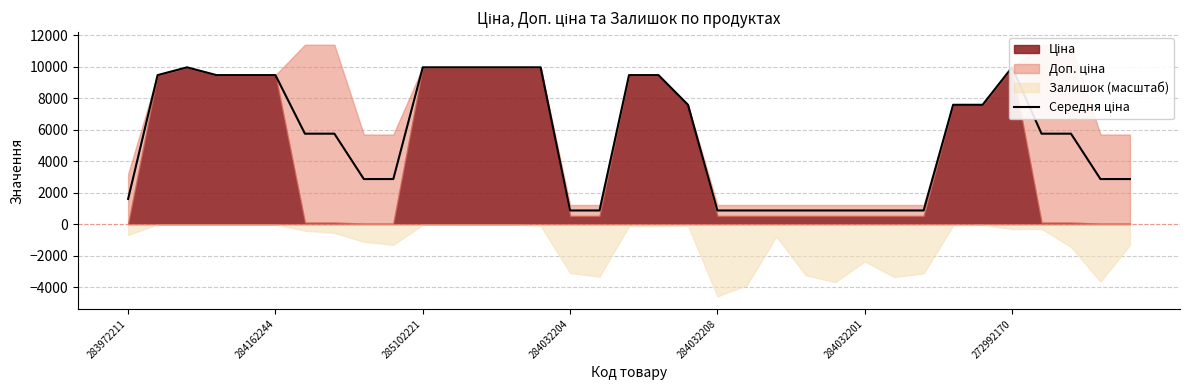

What is the label of the 32nd point from the right?

284032204